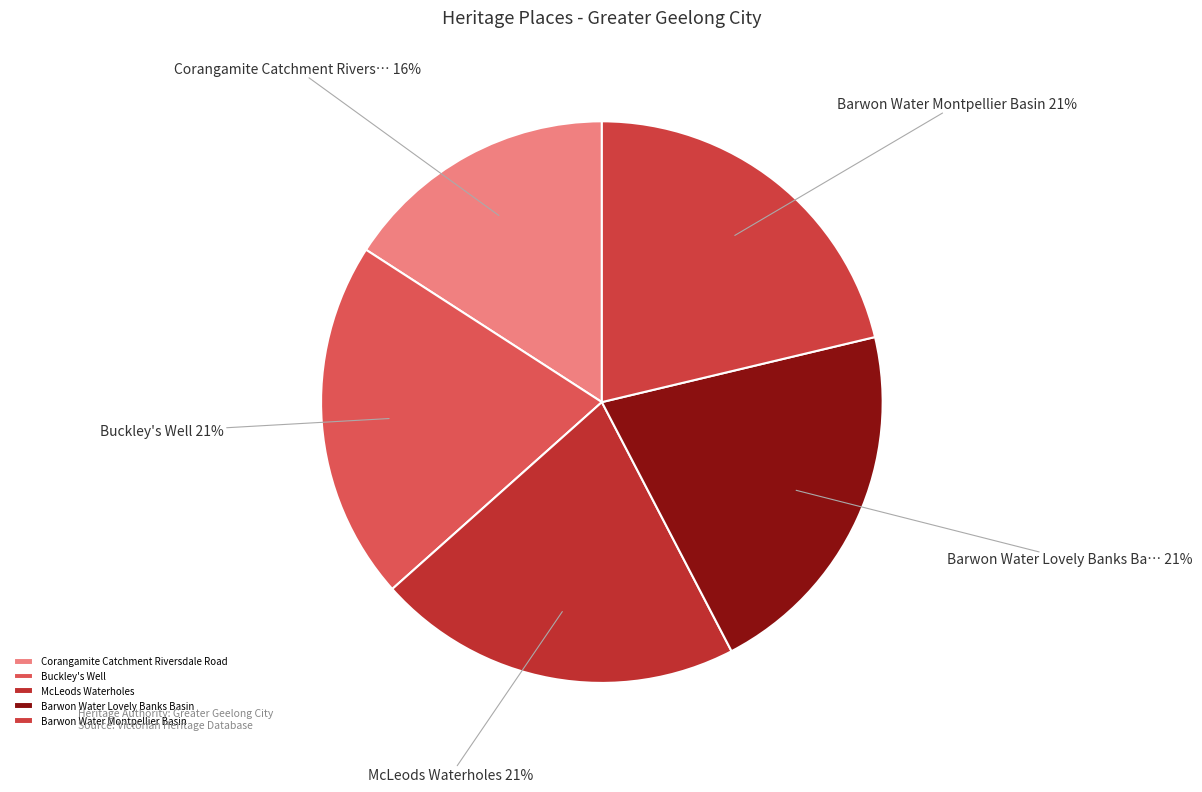

Do Barwon Water Montpellier Basin and Corangamite Catchment Riversdale Road together represent more than half of the pie?

No